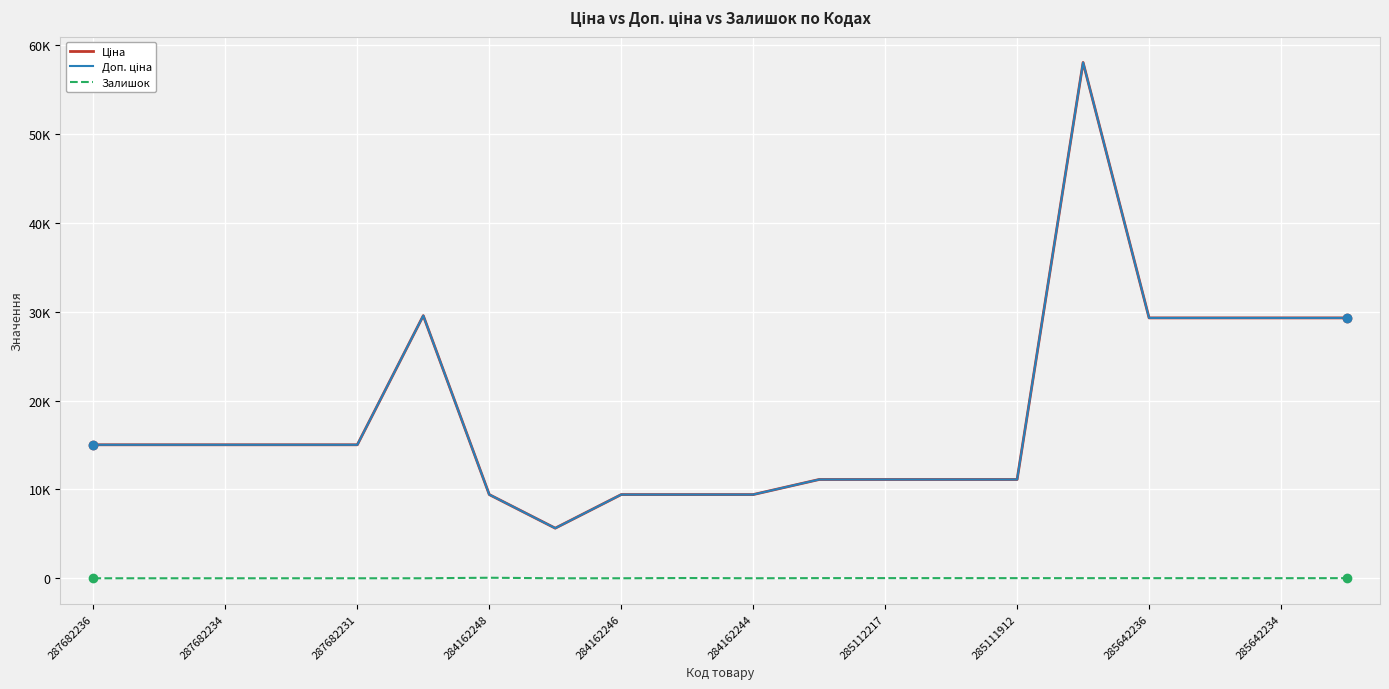

Which category has the lowest value across all series?

287682236